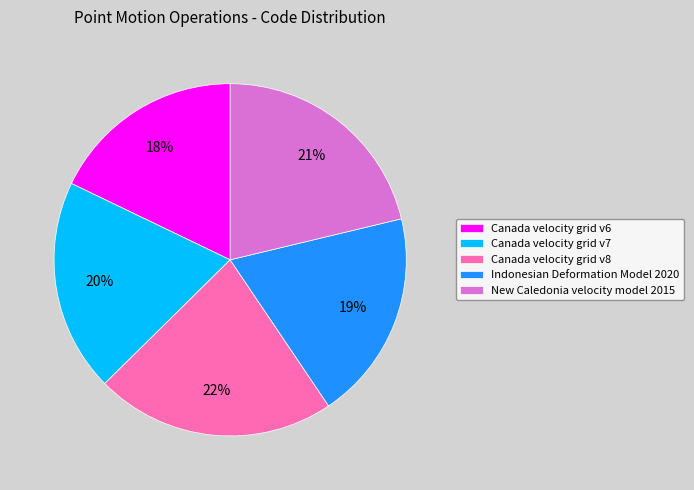

The Canada velocity grid v6 slice represents 18% of the pie. True or false?

True